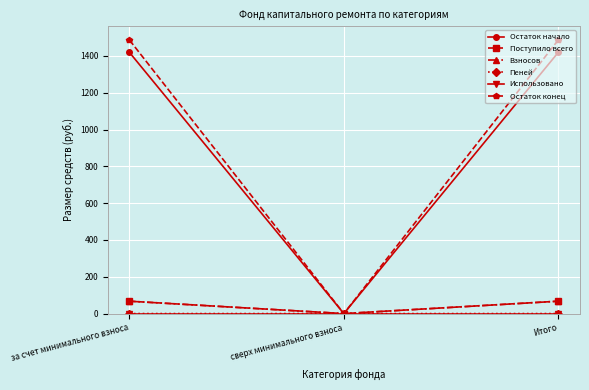

Which series changed the most between сверх минимального взноса and Итого?

Остаток конец